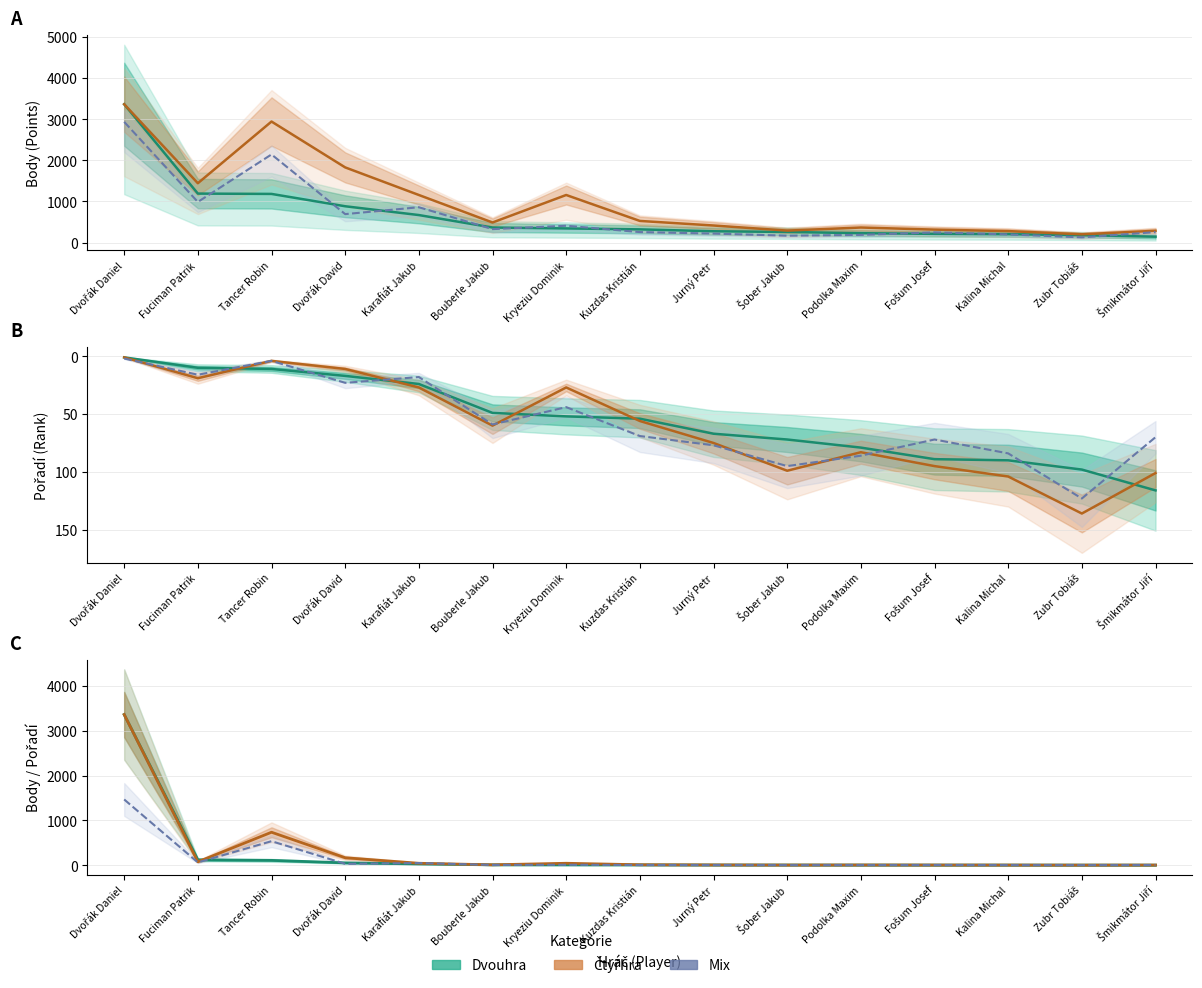

Reading left to right, what are all the values shown in this chart?

Dvouhra (rank): 1	10	11	17	24	49	52	54	67	72	79	89	90	98	116
Čtyřhra (rank): 1	19	4	11	27	60	27	56	75	99	83	95	104	136	101
Mix (rank): 2	16	4	23	18	59	44	69	77	95	86	72	84	123	70
Dvouhra (points): 3365	1192	1184	884	670	367	345	322	276	259	229	213	205	181	144
Čtyřhra (points): 3365	1444	2944	1829	1158	489	1158	527	416	292	367	316	280	202	288
Mix (points): 2936	989	2144	693	860	328	410	256	220	168	188	248	200	128	255